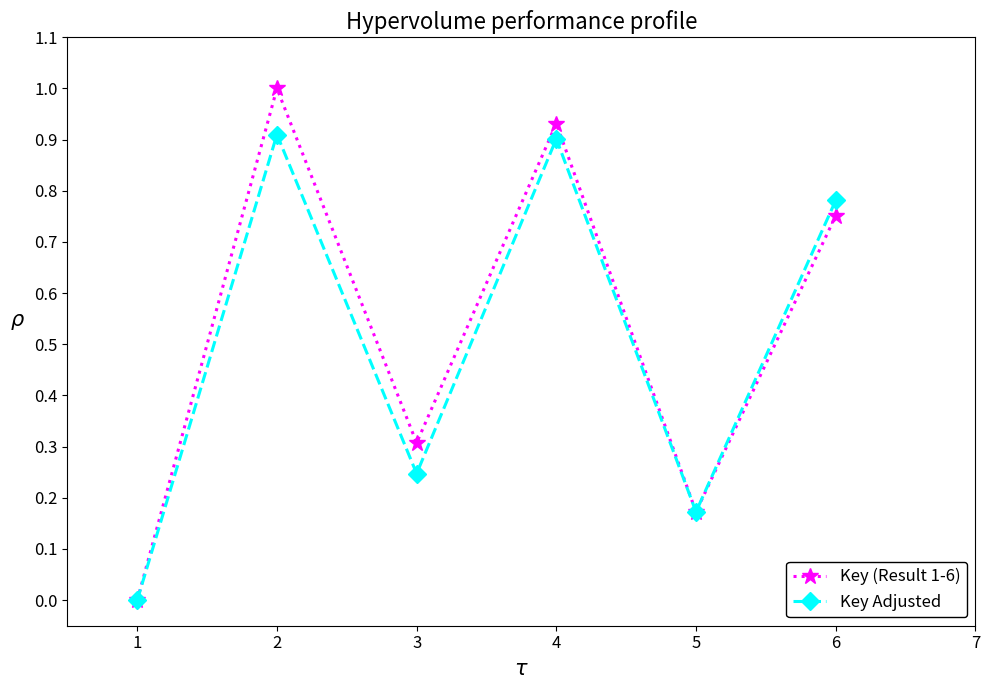

True or false: Key (Result 1-6) has a value of 0.5 at 1.

False